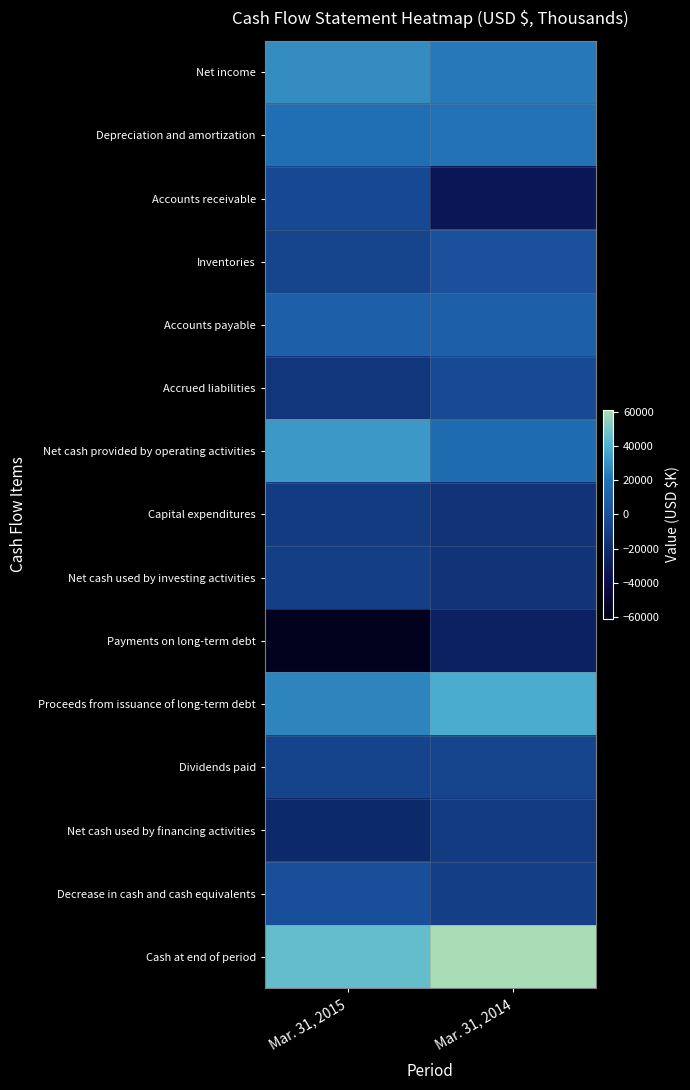

Rank the series by their maximum value, from lowest to highest.

Payments on long-term debt, Net cash used by financing activities, Capital expenditures, Net cash used by investing activities, Dividends paid, Accounts receivable, Accrued liabilities, Decrease in cash and cash equivalents, Inventories, Accounts payable, Depreciation and amortization, Net income, Net cash provided by operating activities, Proceeds from issuance of long-term debt, Cash at end of period